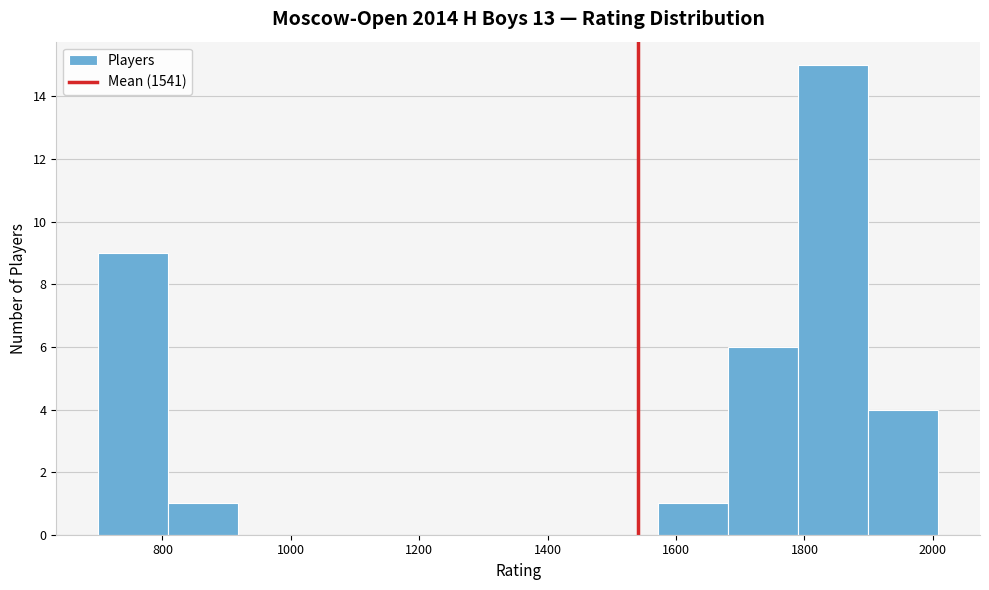

Over which range of the x-axis is the bar tallest?

1800 to 1900